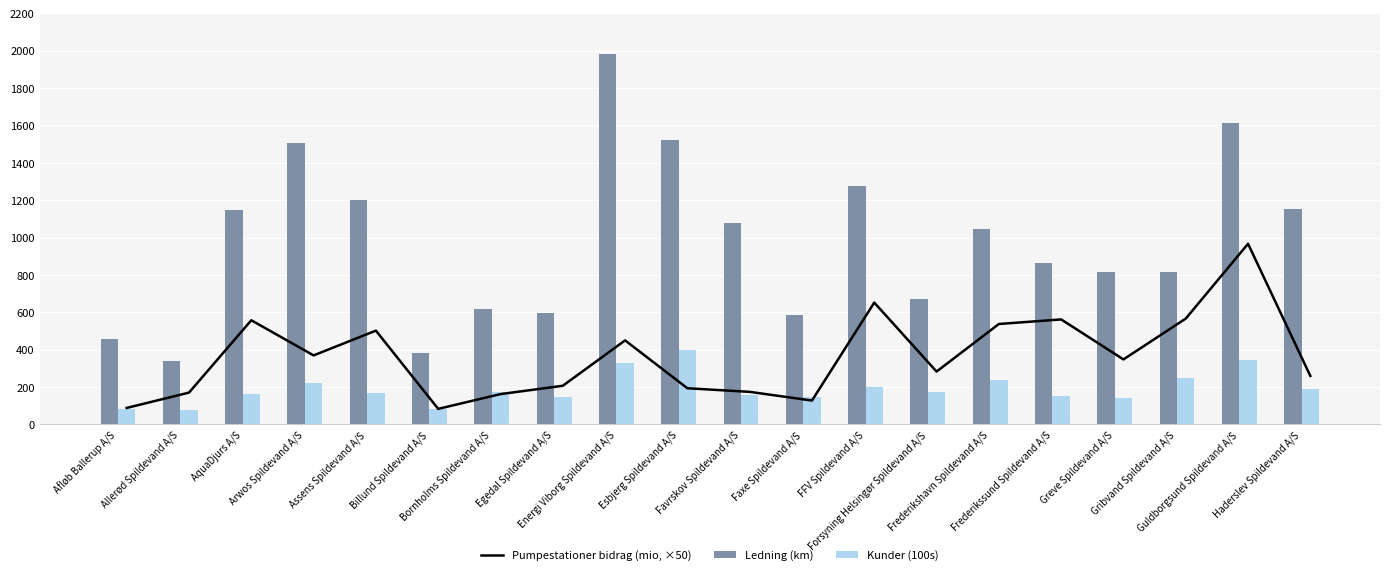

What position from the right is Allerød Spildevand A/S?

19